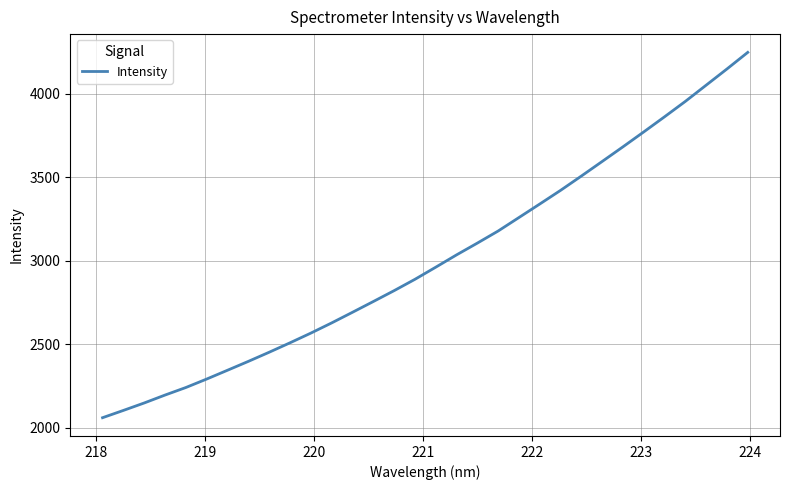

What is the maximum value shown in the chart?

4247.5